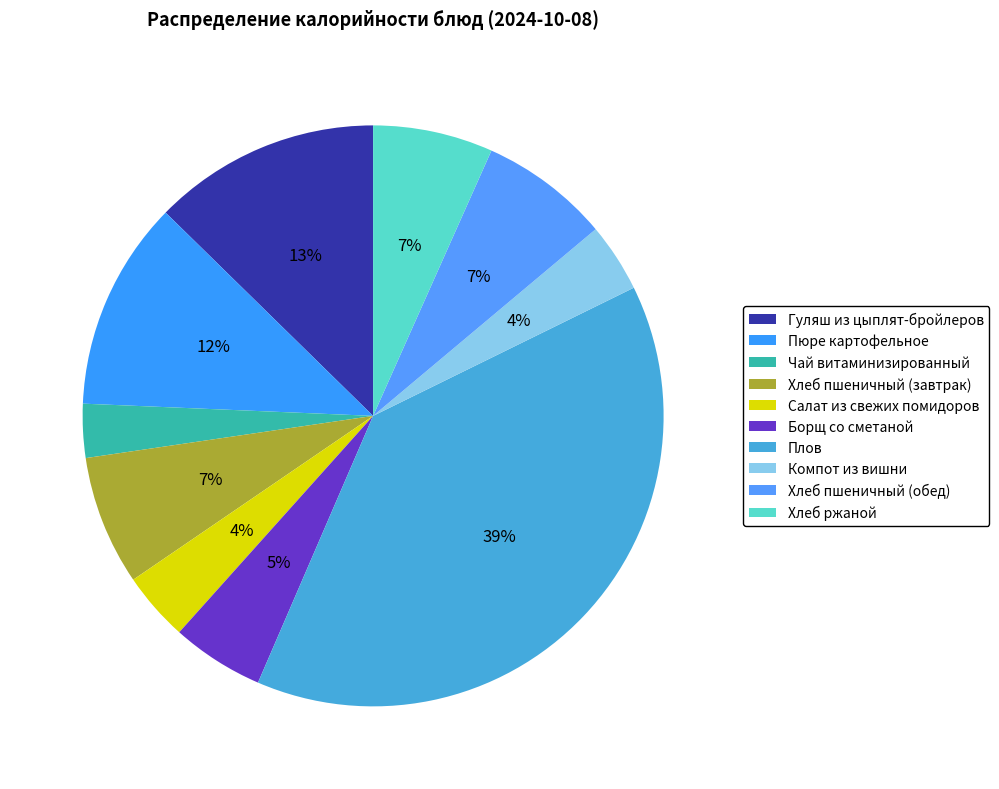

Approximately how many times larger is the value at Компот из вишни compared to Плов?

0.1